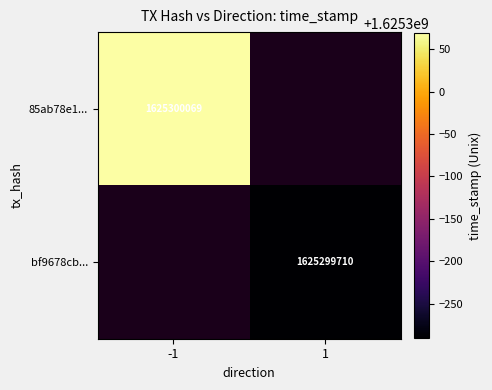

How many distinct data groups are displayed?

2